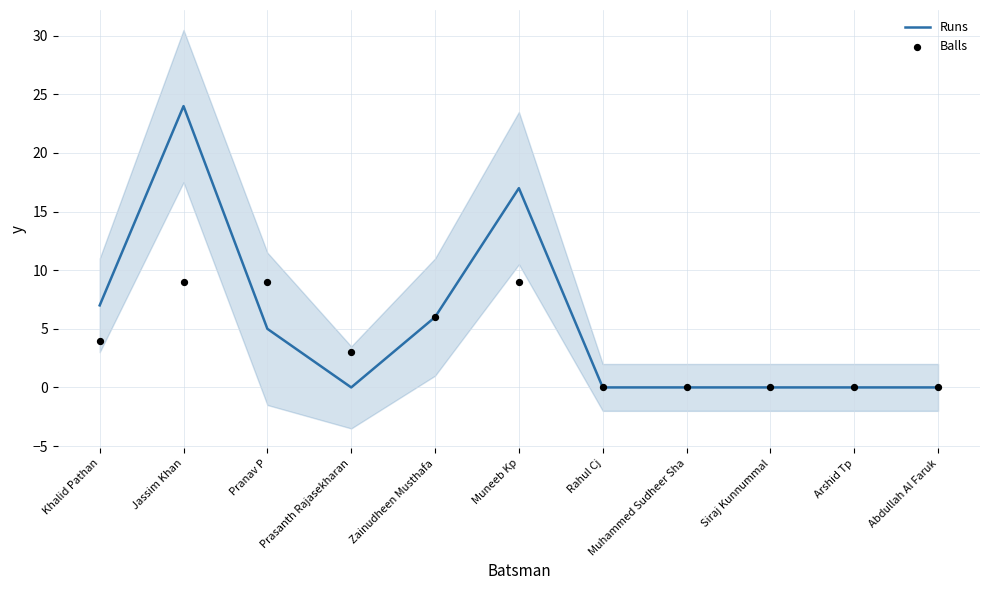

Which series reaches the maximum Y coordinate?

Runs